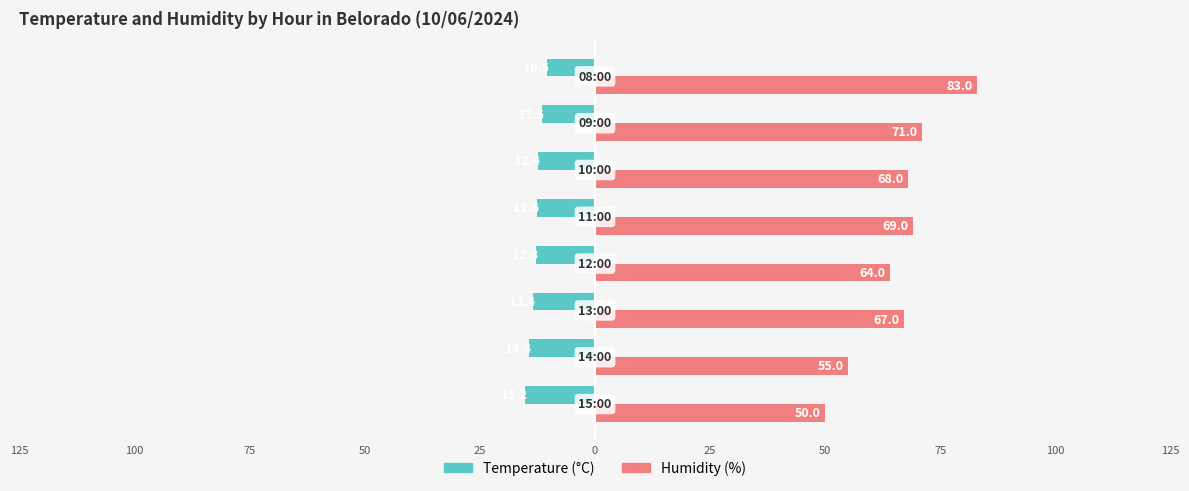

What is the greatest value displayed?

83.0